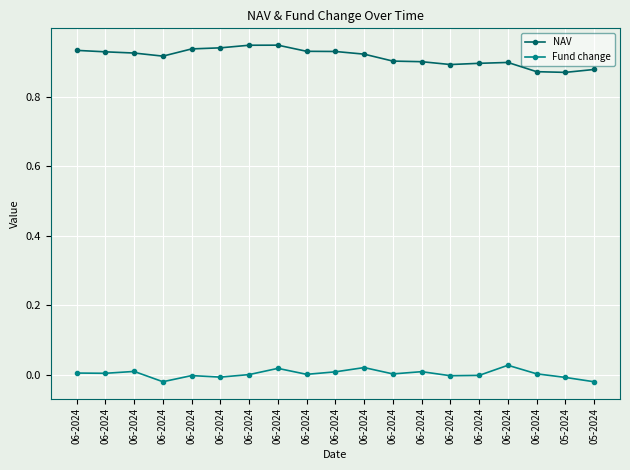

True or false: Fund change and NAV intersect in this chart.

False